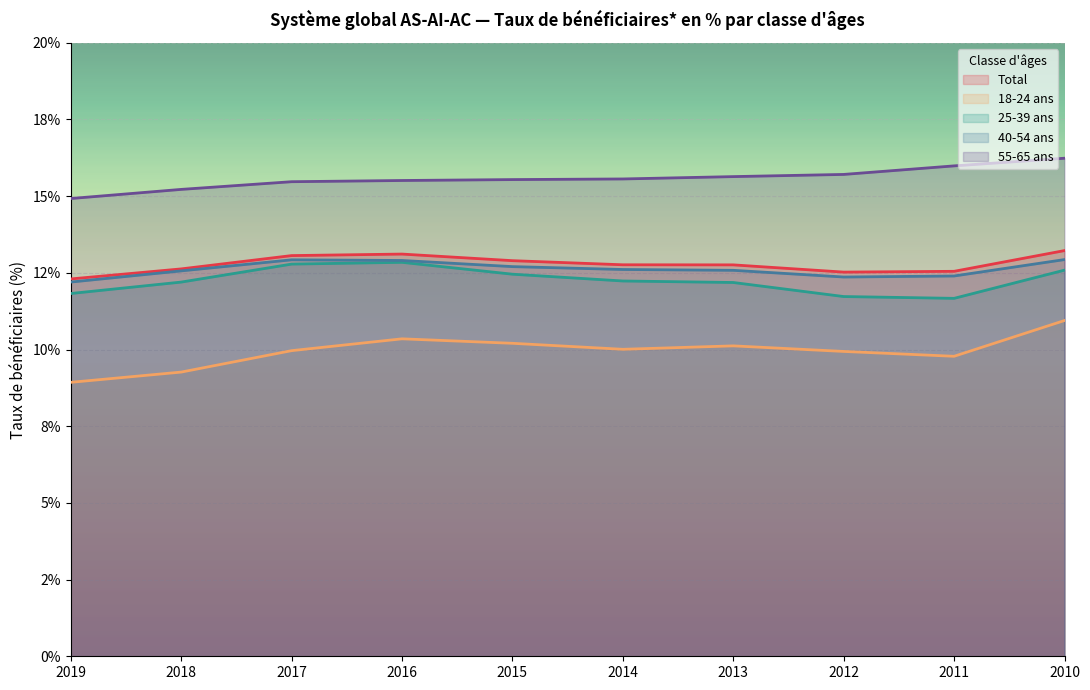

True or false: 25-39 ans has a value of 12.2 at 2013.

True